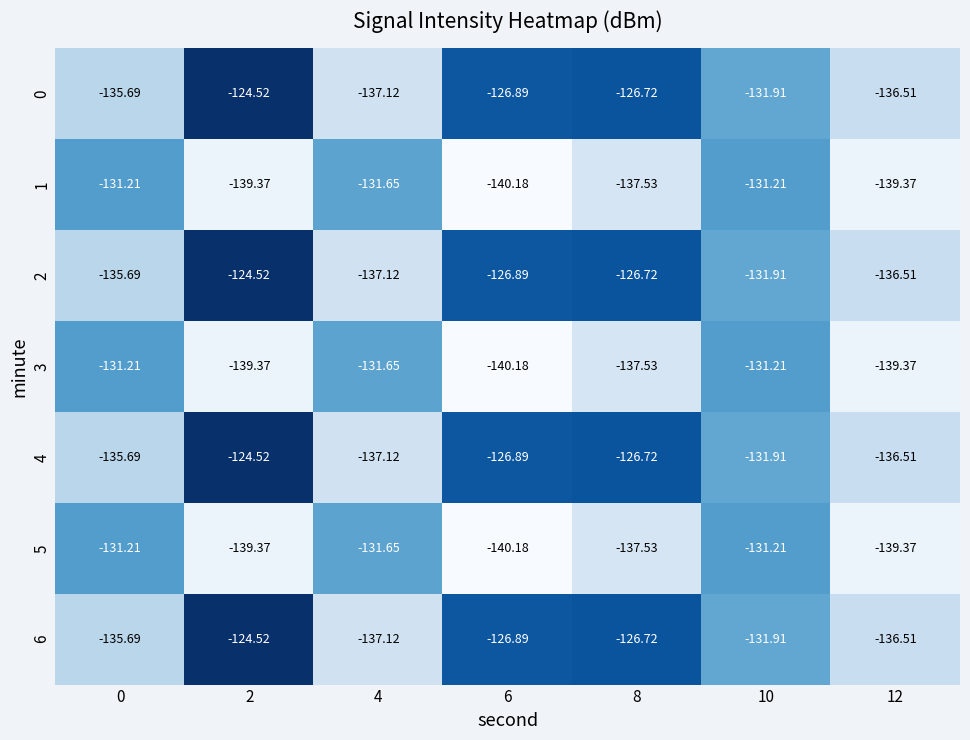

What is the difference between the highest and lowest values at 0?

4.5